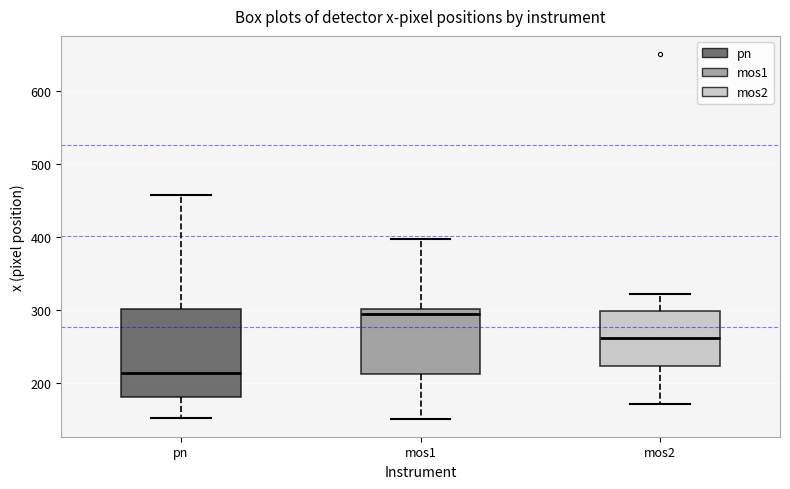

Where is the upper edge of the box for pn on the y-axis? The values are not printed on the chart, so give them approximately, as read against the axis.

300